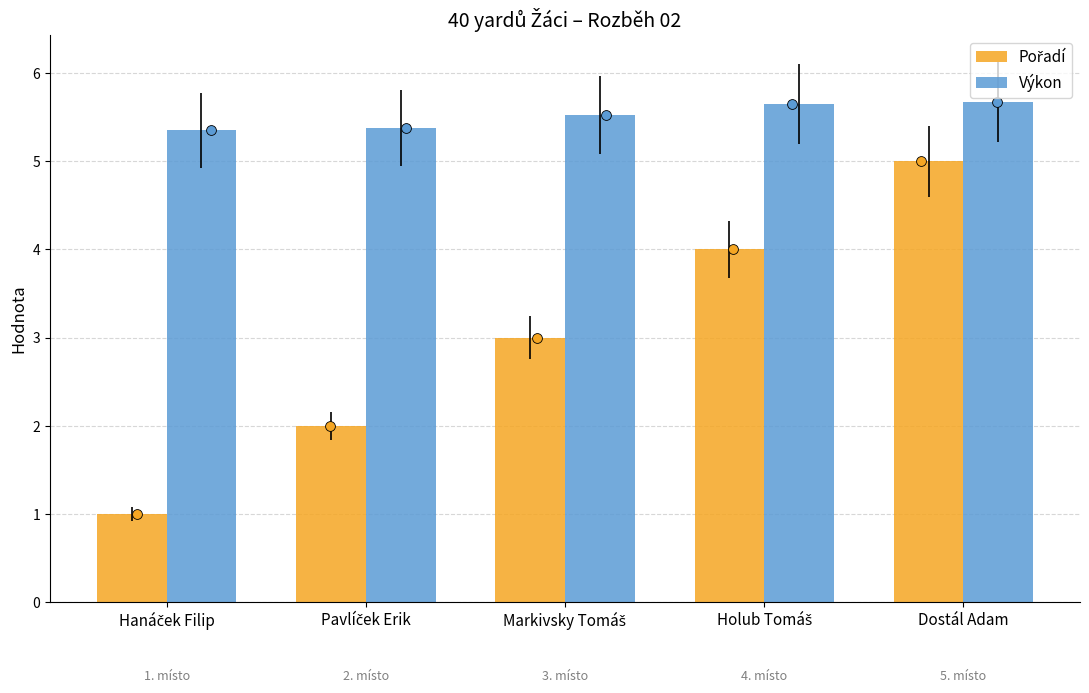

Which series contains the lowest Y value?

Pořadí